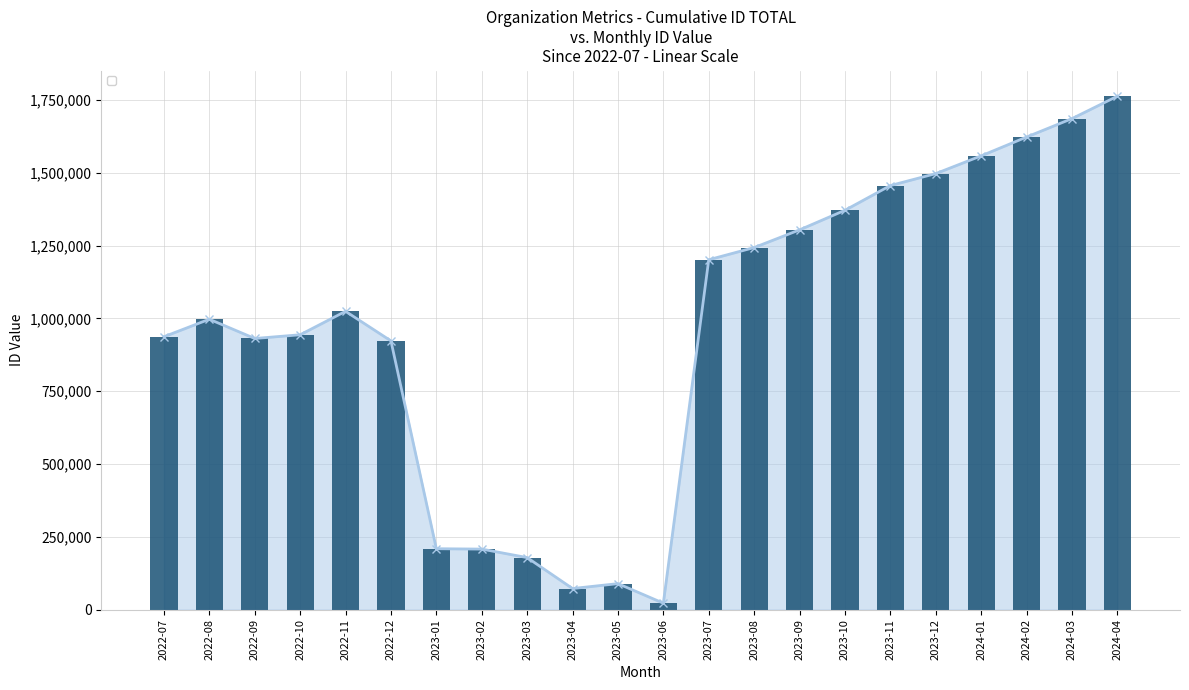

What is the label of the 17th bar from the right?

2022-12